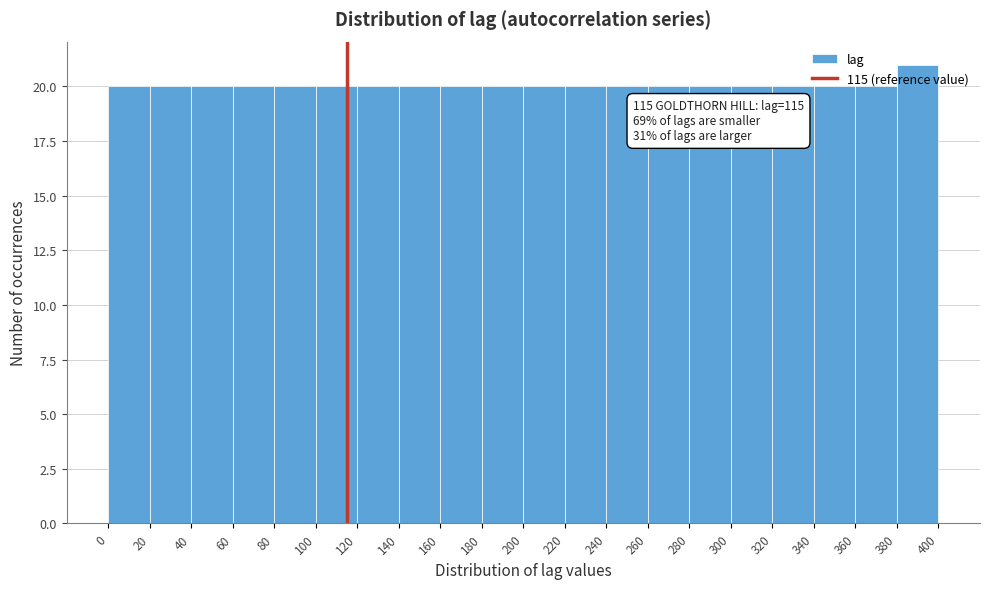

Which range on the x-axis has the tallest bar?

380 to 400